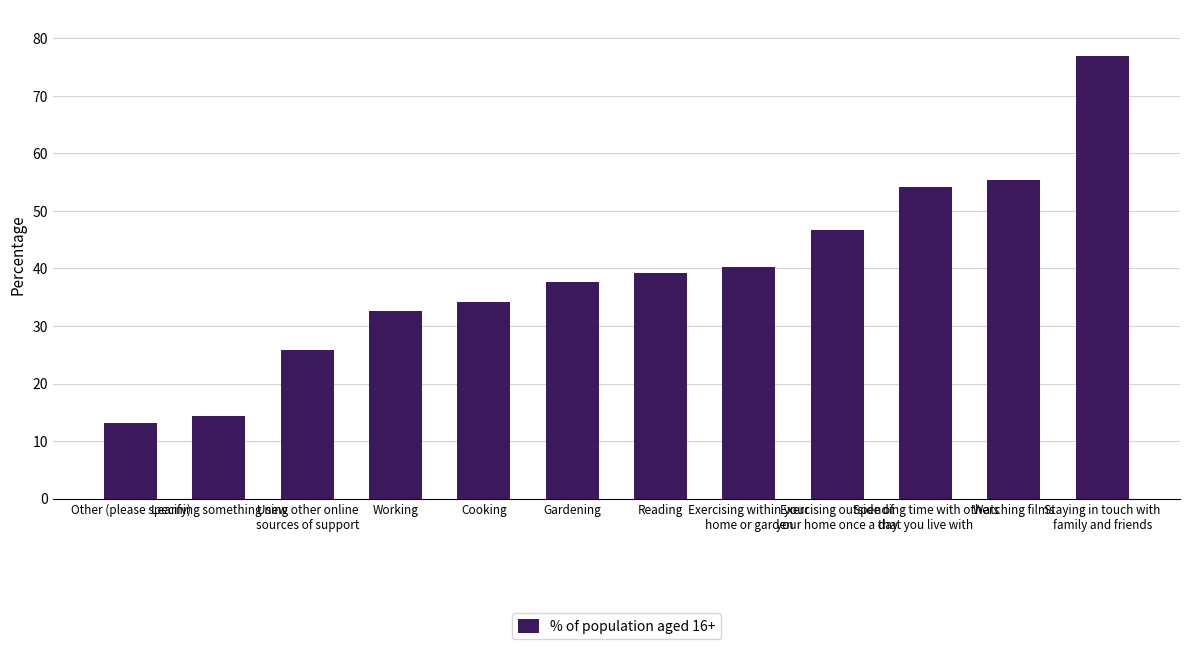

What is the sum of all values?

470.3